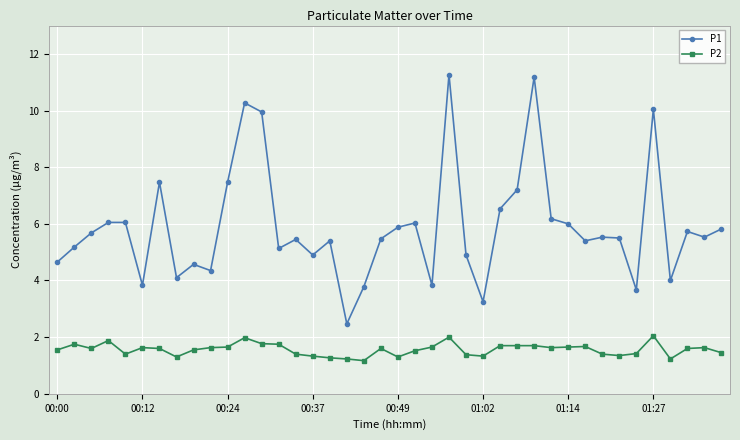

What is the value of the P2 point at the 26th from the left?

1.3